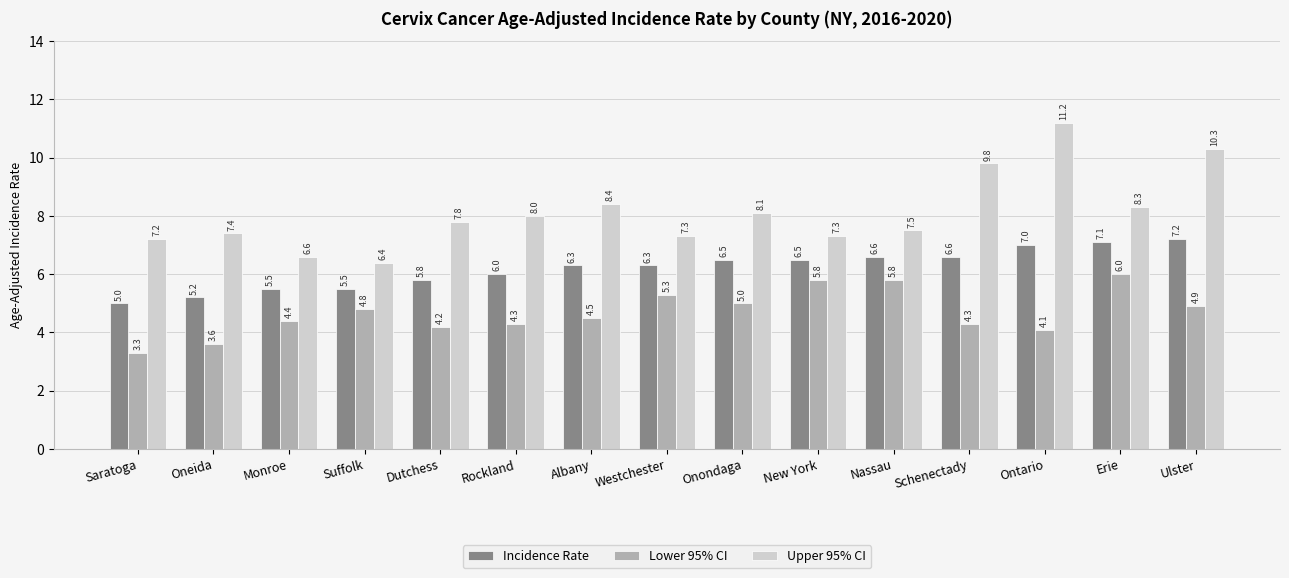

The Upper 95% CI series shows 7.8 at Dutchess. True or false?

True